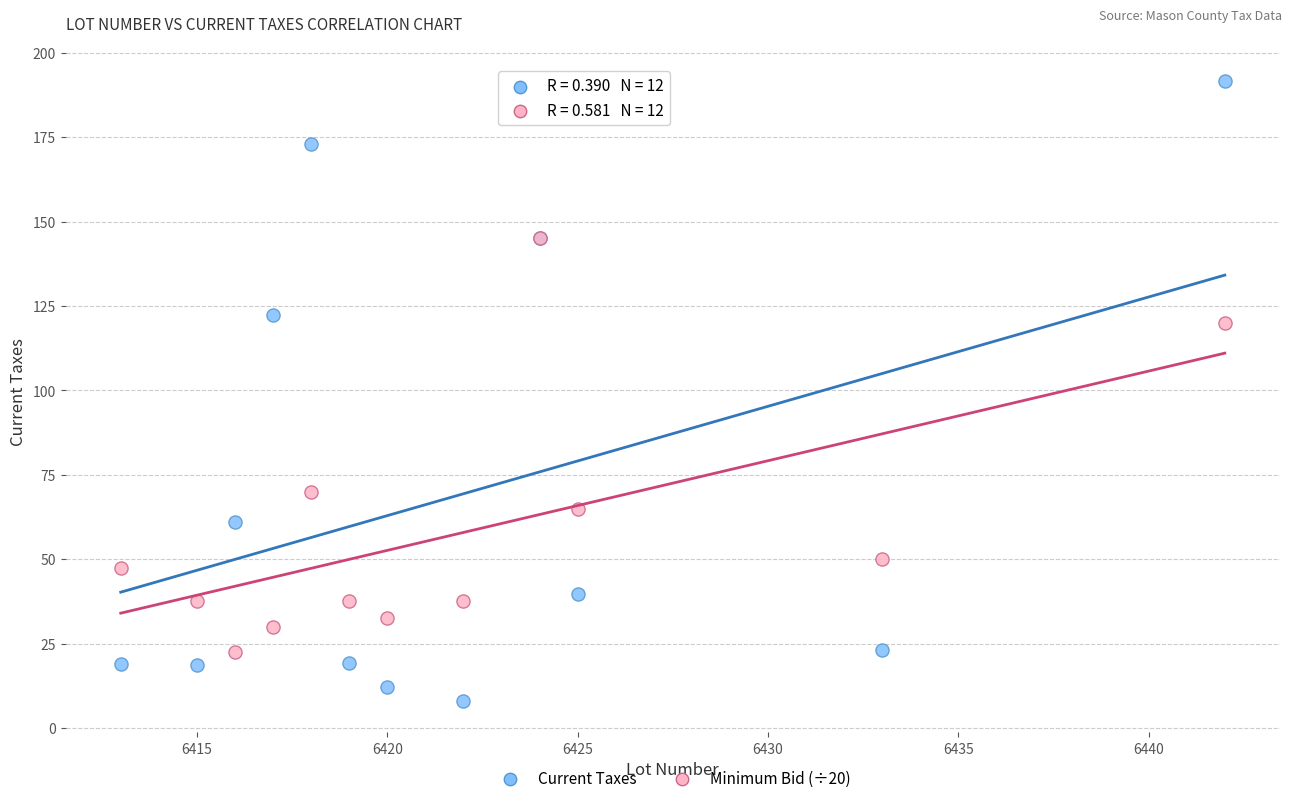

Which series contains the lowest Y value?

Current Taxes